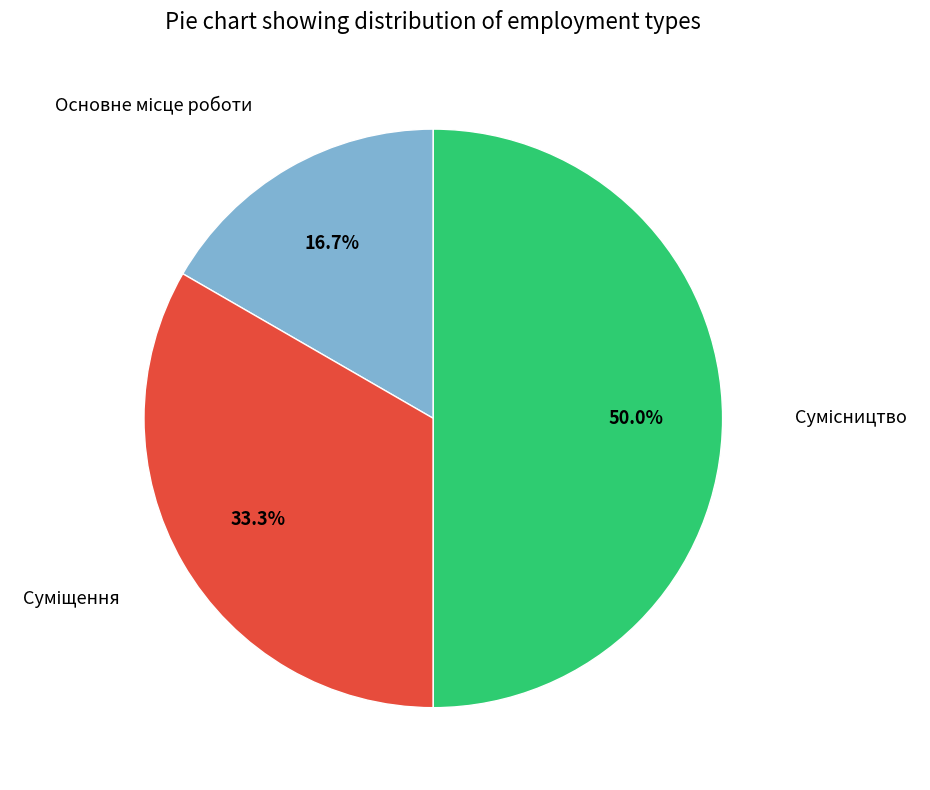

Combined, what portion of the pie is Сумісництво and Основне місце роботи?

66.7%